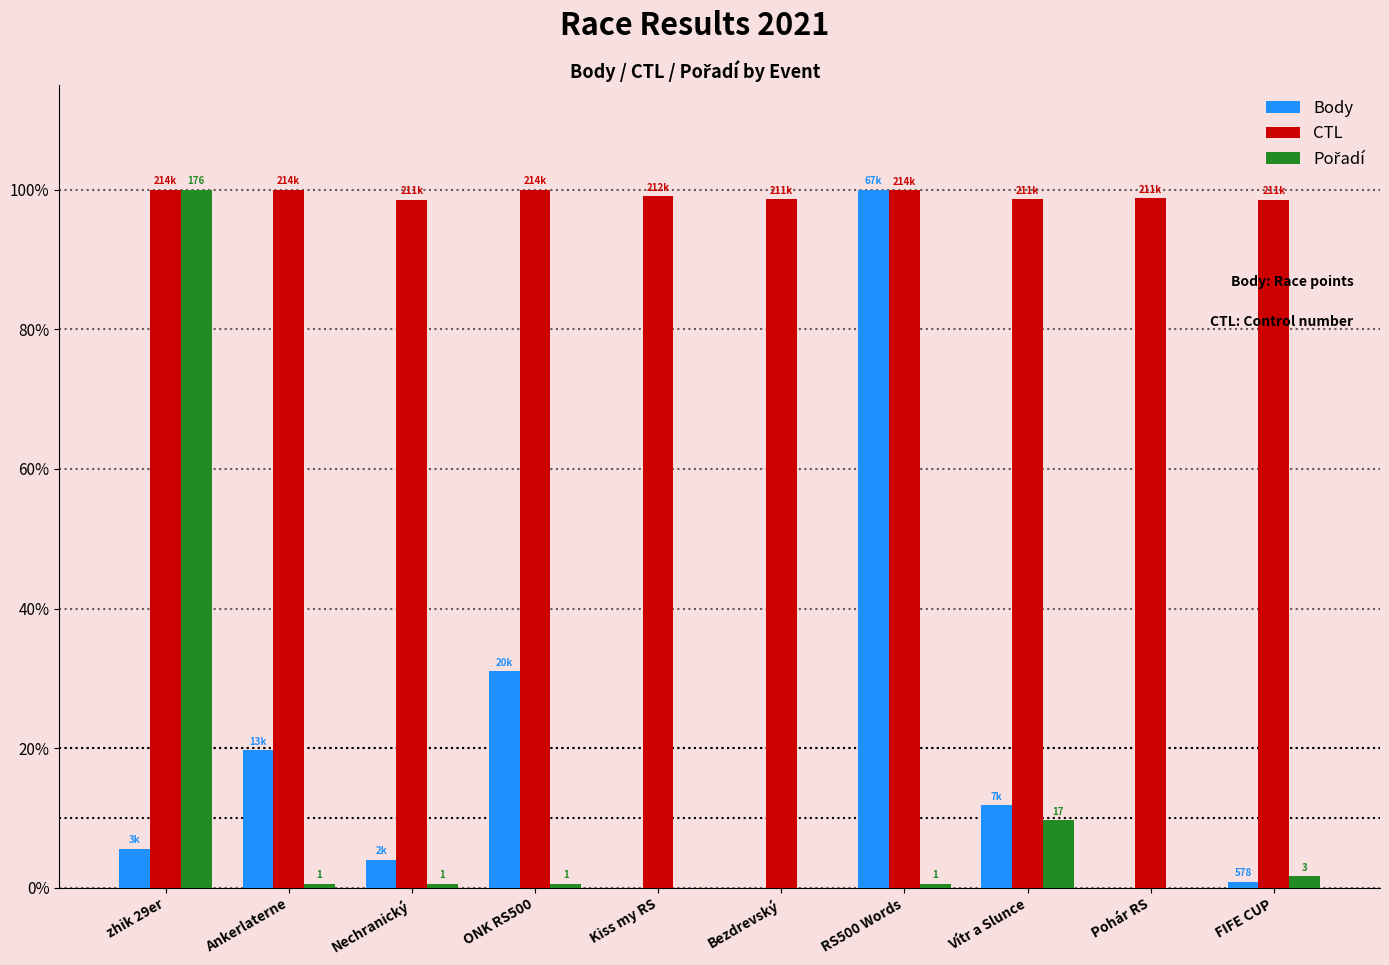

The Body series shows 171.0 at RS500 Words. True or false?

False